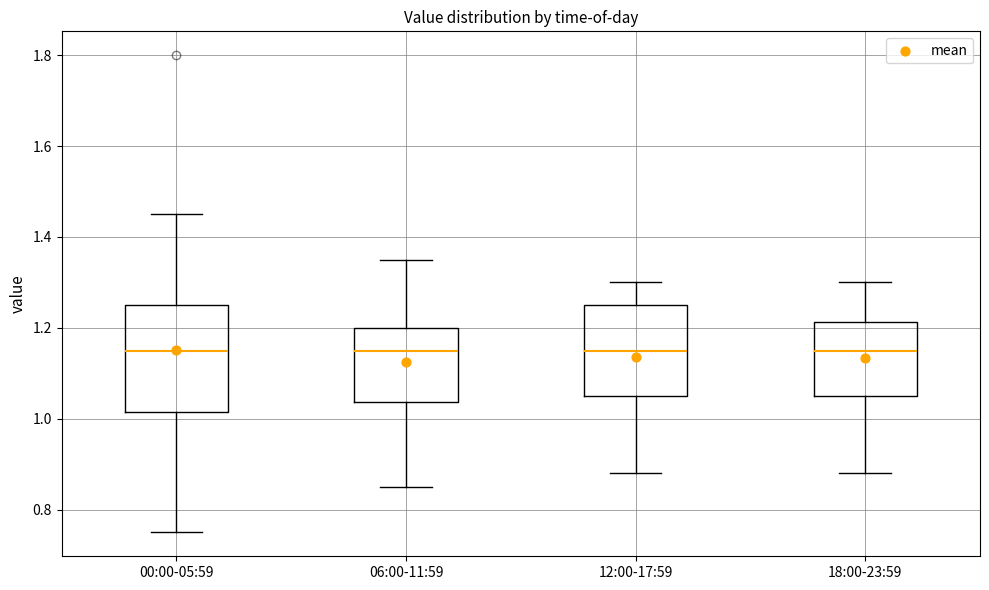

Where is the lower edge of the box for 18:00-23:59 on the y-axis? The values are not printed on the chart, so give them approximately, as read against the axis.

1.06